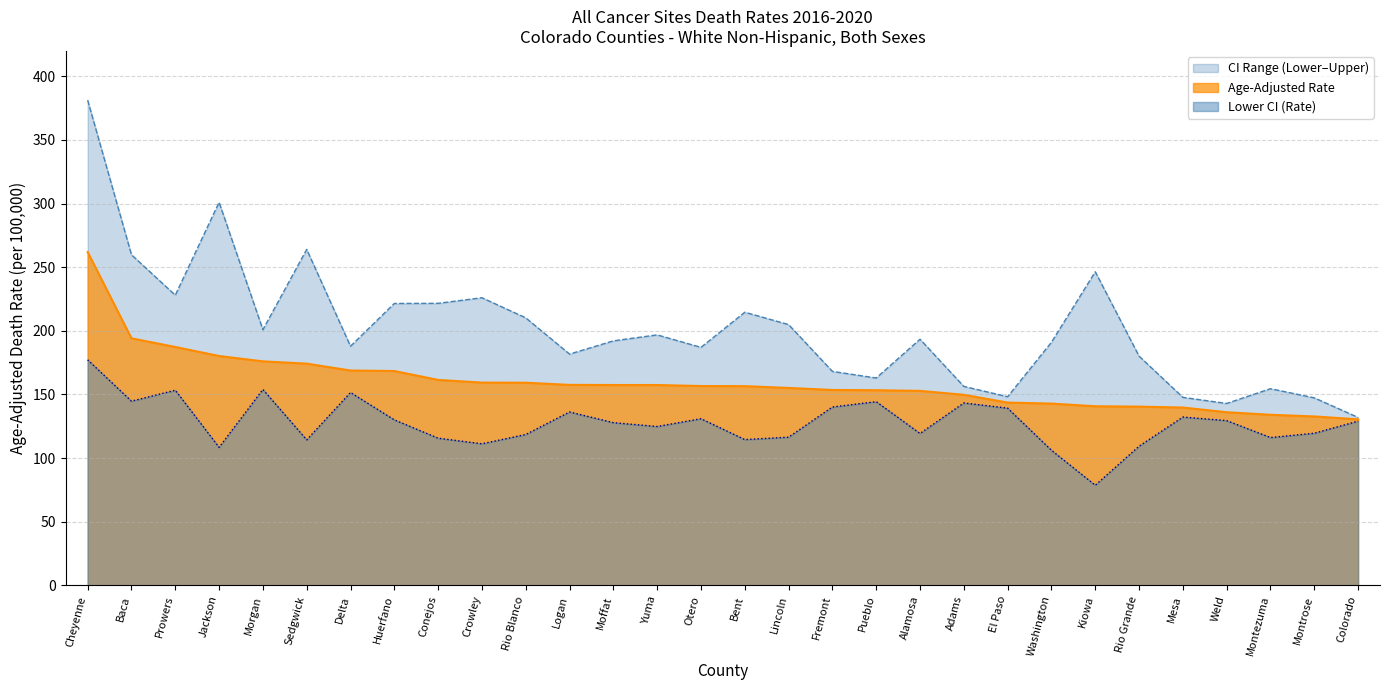

In Lower CI (Rate), how many points are higher than both neighbors (excluding endpoints)?

8